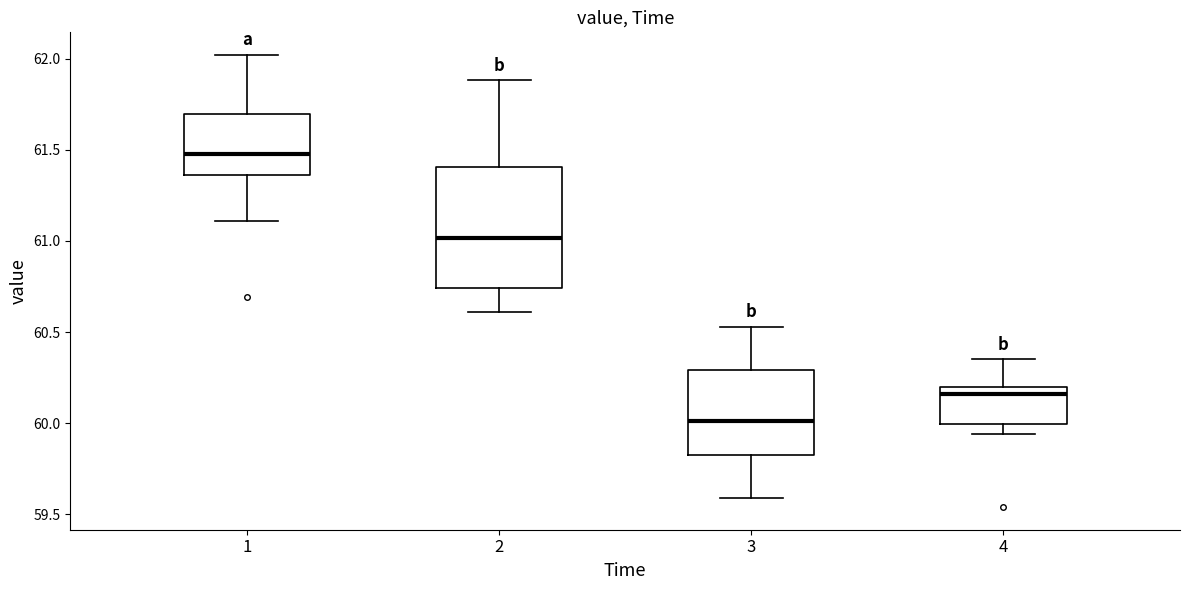

Reading left to right, transcribe this box plot: for each box, give where its median line is, the range the box spans, and where its two whiskers end, as read against the y-axis. The values are not printed on the chart, so give them approximately, as read against the axis.

1: median 61.50, box 61.35 to 61.70, whiskers 61.10 to 62.00
2: median 61.00, box 60.75 to 61.40, whiskers 60.60 to 61.90
3: median 60.00, box 59.85 to 60.30, whiskers 59.60 to 60.55
4: median 60.15, box 60.00 to 60.20, whiskers 59.95 to 60.35